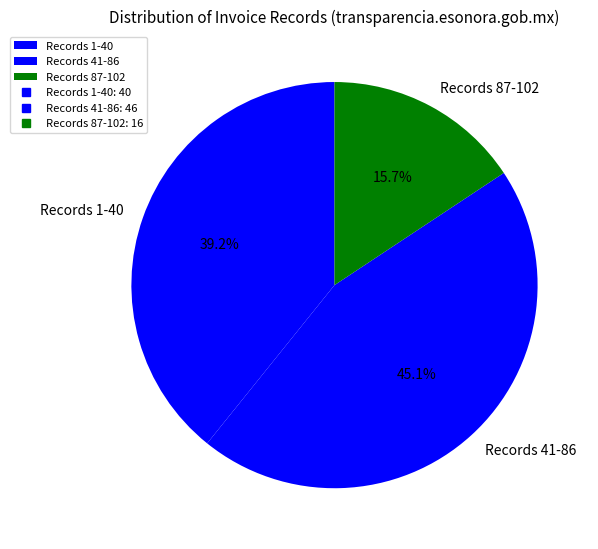

Rank the categories by value from lowest to highest.

Records 87-102, Records 1-40, Records 41-86